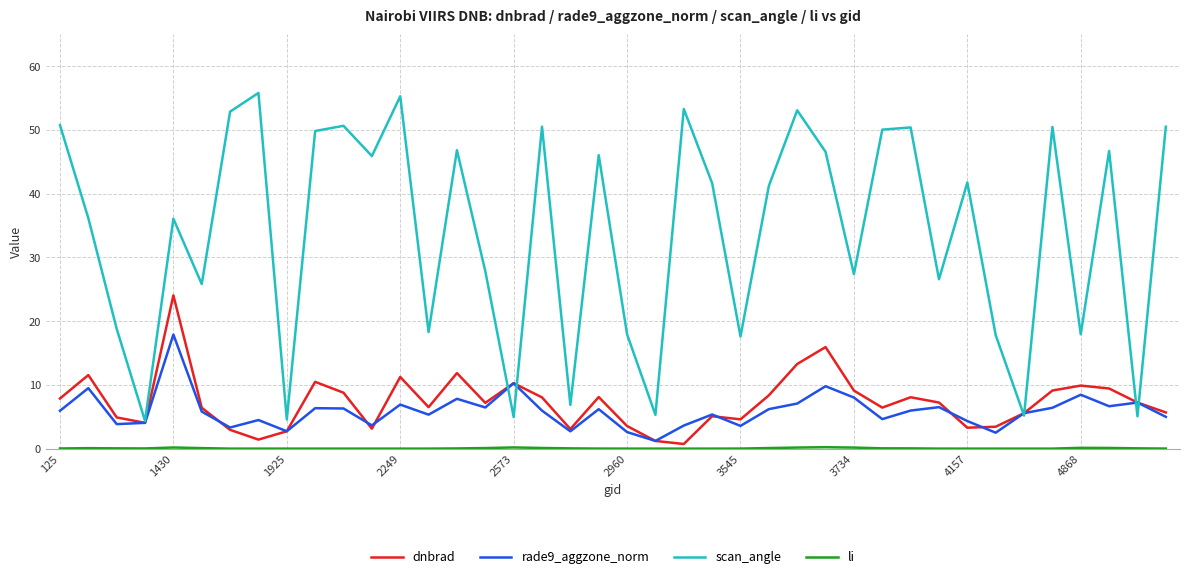

What is the maximum value shown in the chart?

55.8